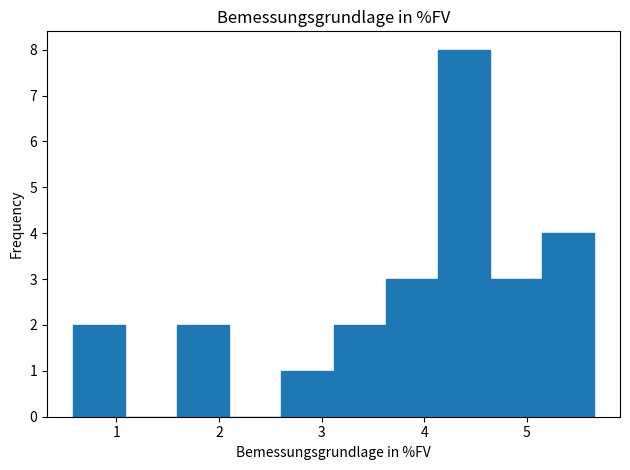

Reading left to right, list every bar in this chart as the range it spans on the x-axis followed by its height. Neither the bar edges nor the heights are printed on the chart, so give them approximately, as read against the axes.

0.6 to 1.1: 2
1.1 to 1.6: 0
1.6 to 2.1: 2
2.1 to 2.6: 0
2.6 to 3.1: 1
3.1 to 3.6: 2
3.6 to 4.1: 3
4.1 to 4.6: 8
4.6 to 5.1: 3
5.1 to 5.7: 4